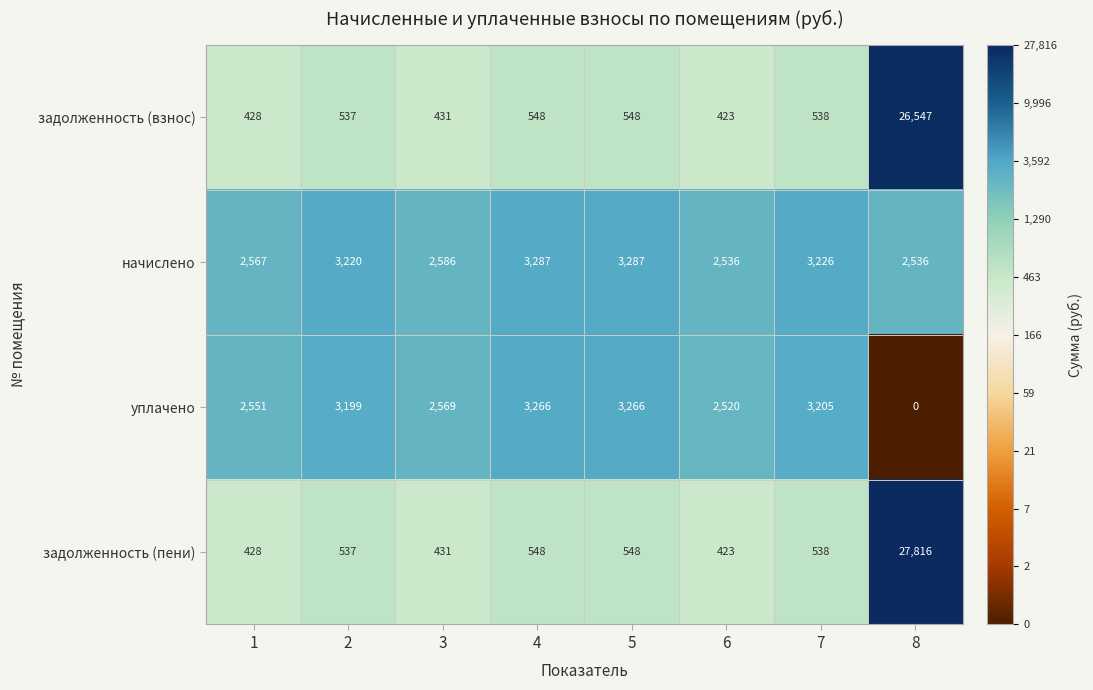

What is the difference between the second highest and second lowest values in the начислено series?

751